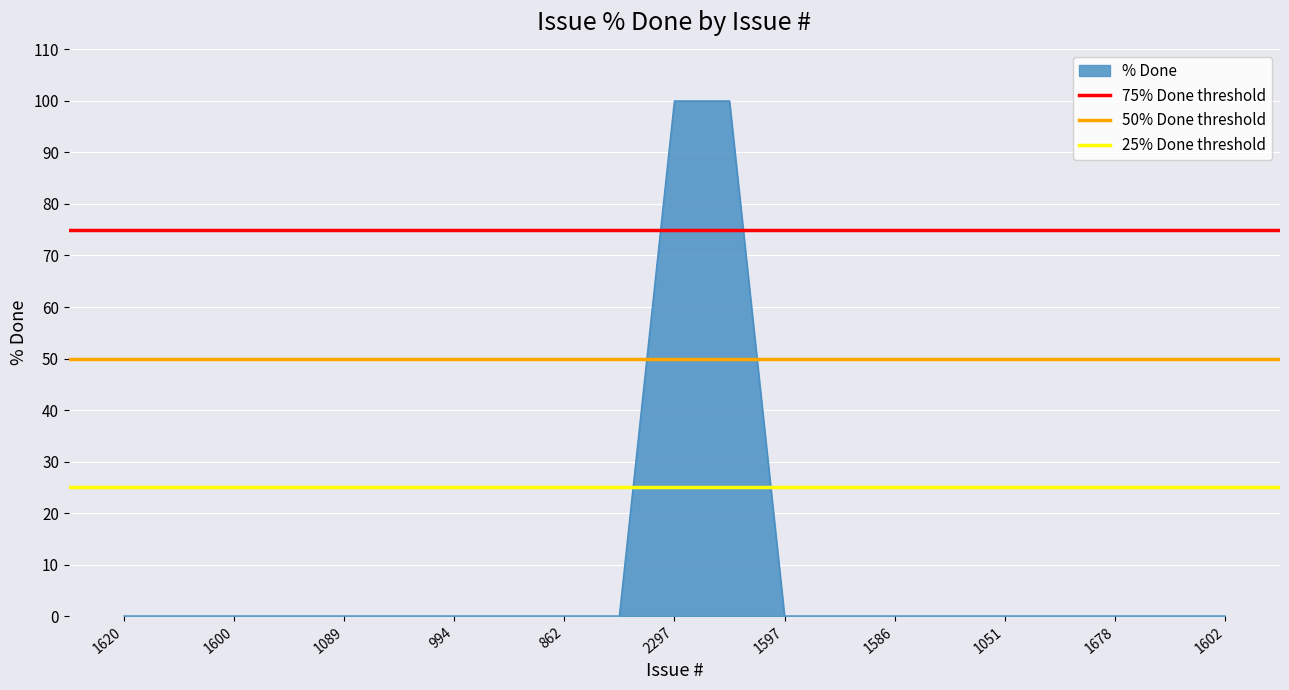

Which category has the lowest value in the 25% Done threshold series?

1620